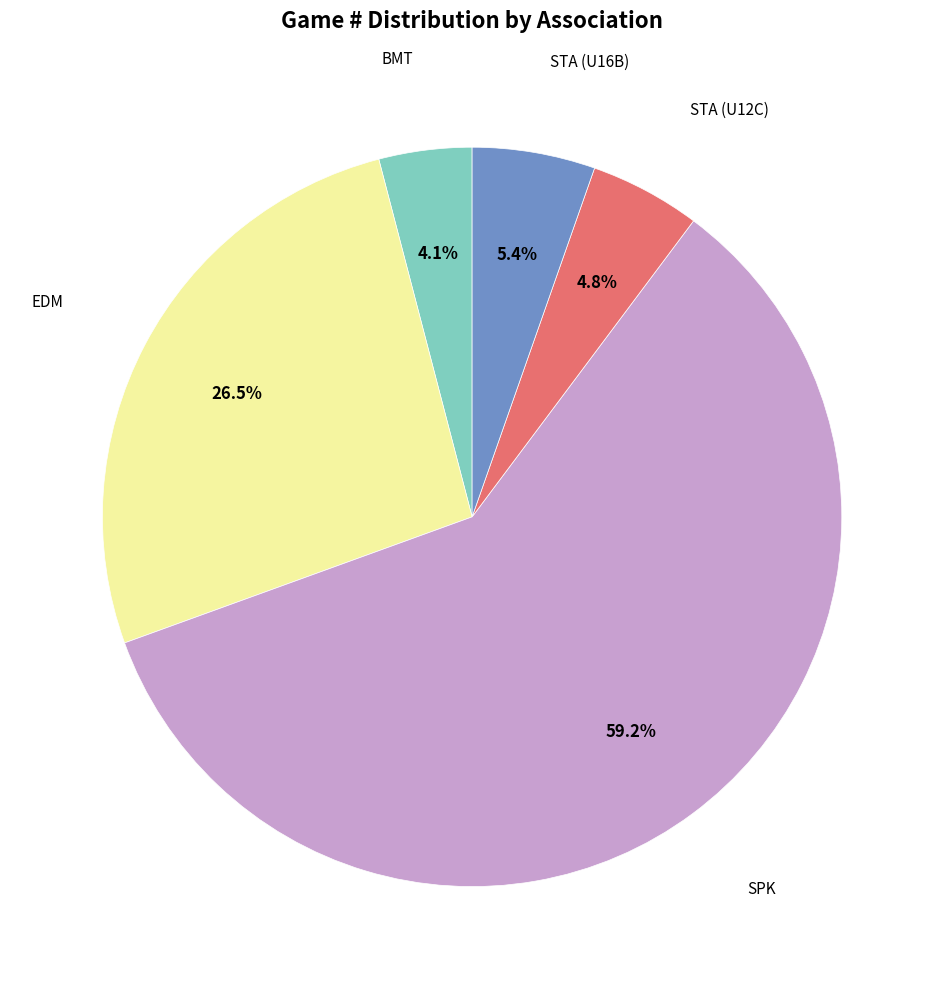

How many segments does this pie chart have?

5